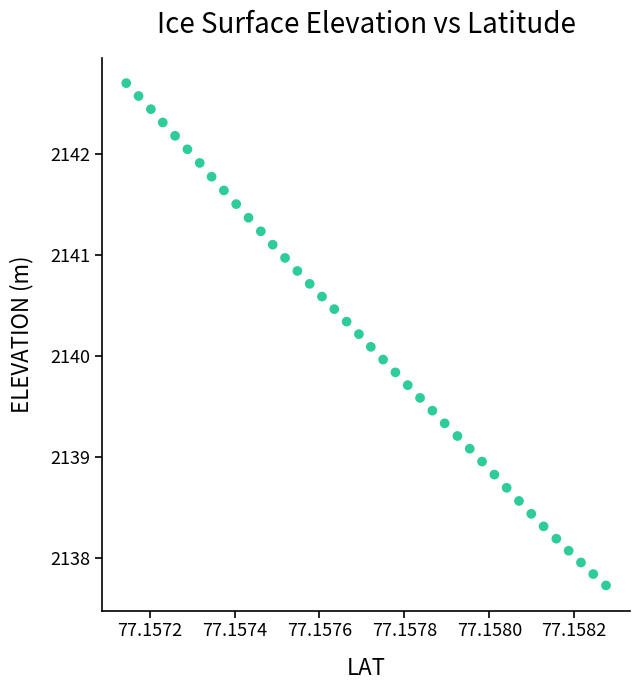

What is the range of Y values (max minus min)?

5.0